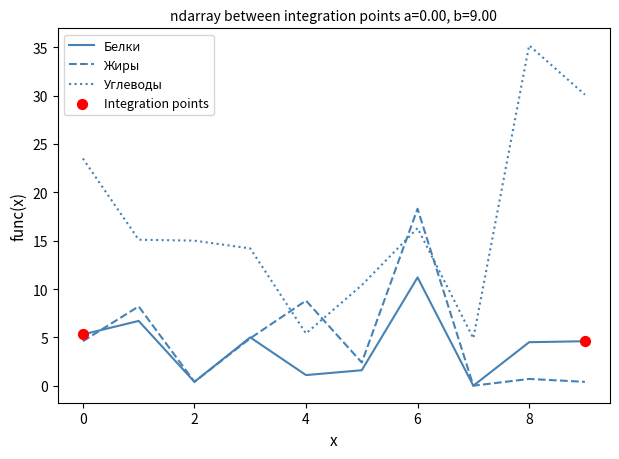

Which series has the widest spread of values?

Углеводы